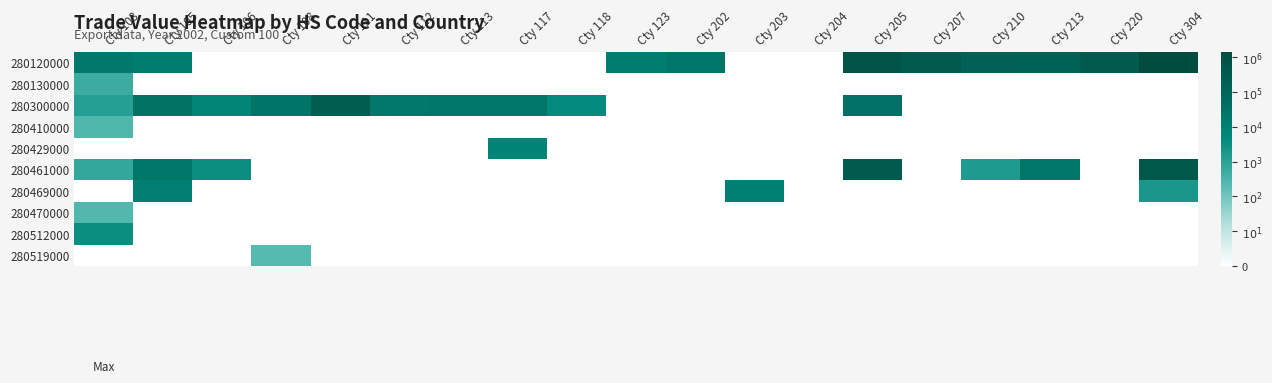

At which category is the sum across all series the highest?

Cty 103